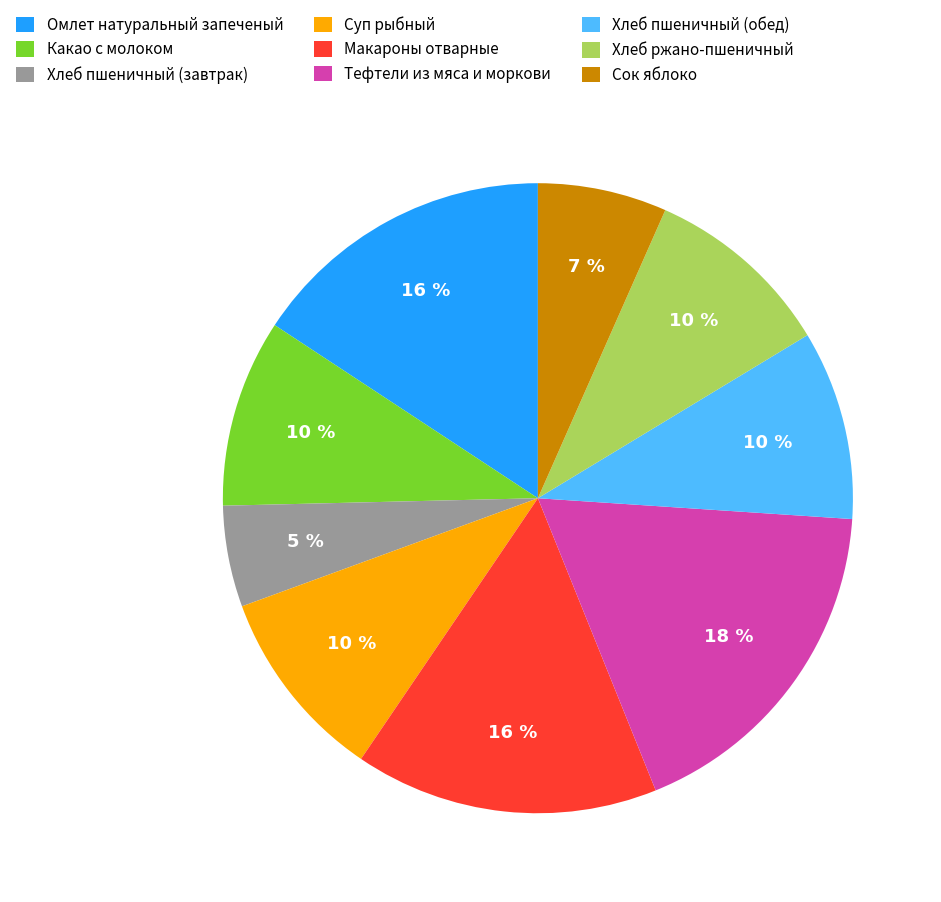

Combined, do Омлет натуральный запеченый and Суп рыбный account for over 50%?

No